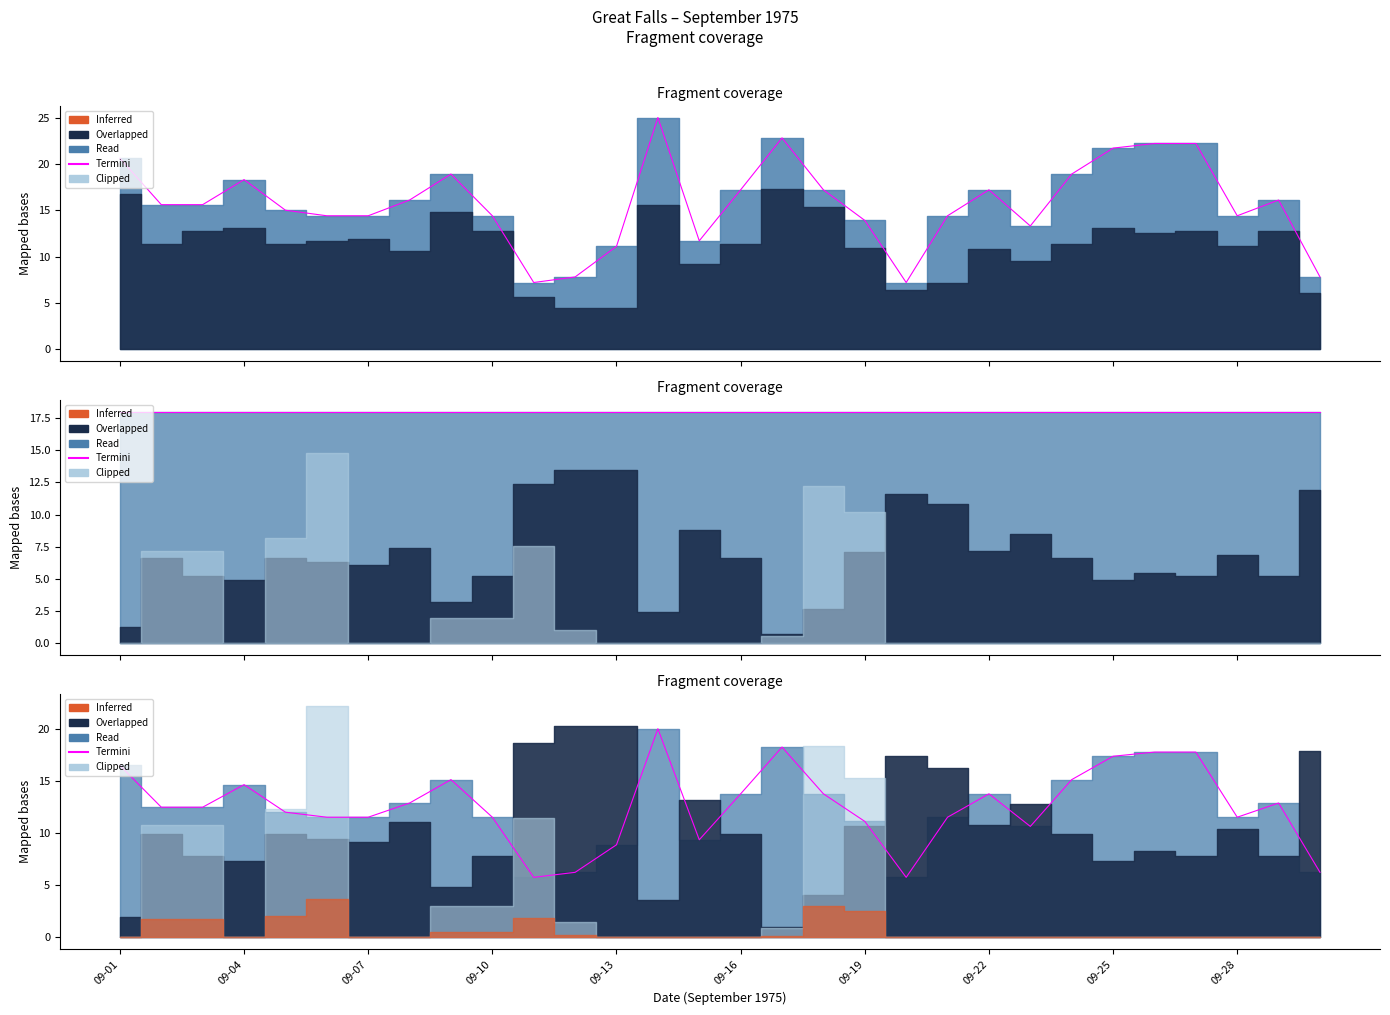

What is the change in value from 09-10 to 23?

+0.5